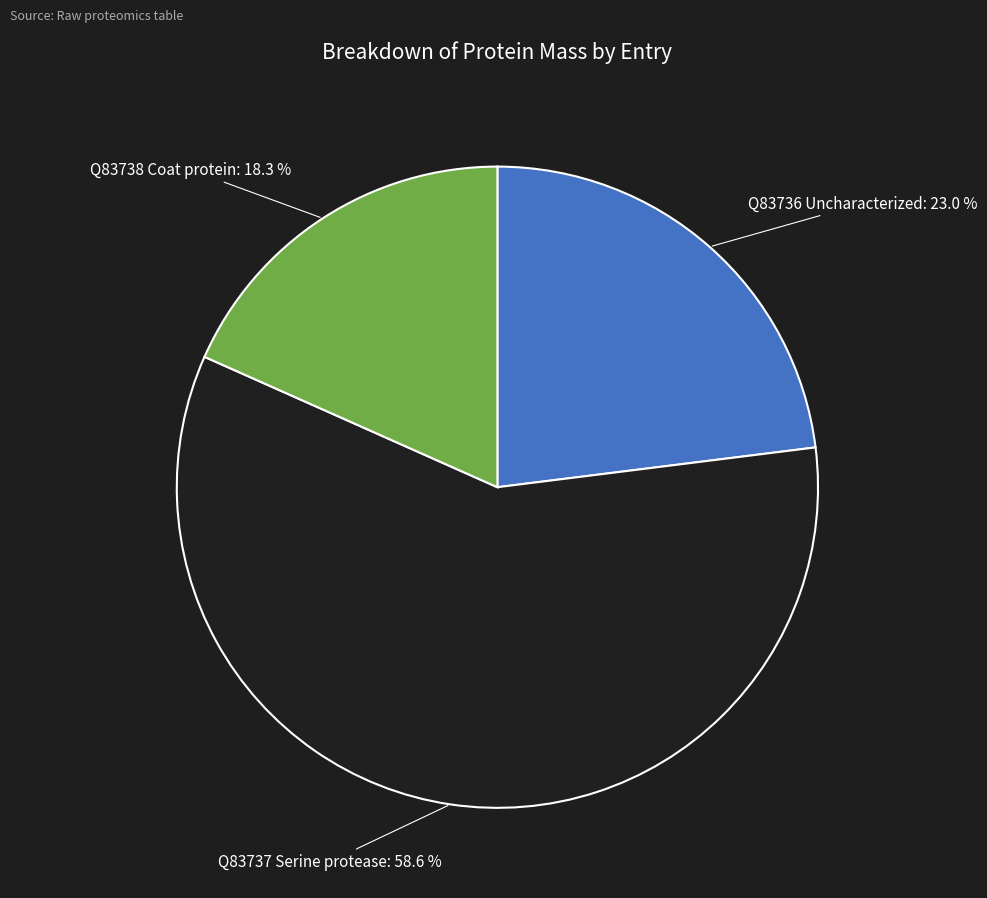

How many slices are in this pie chart?

3